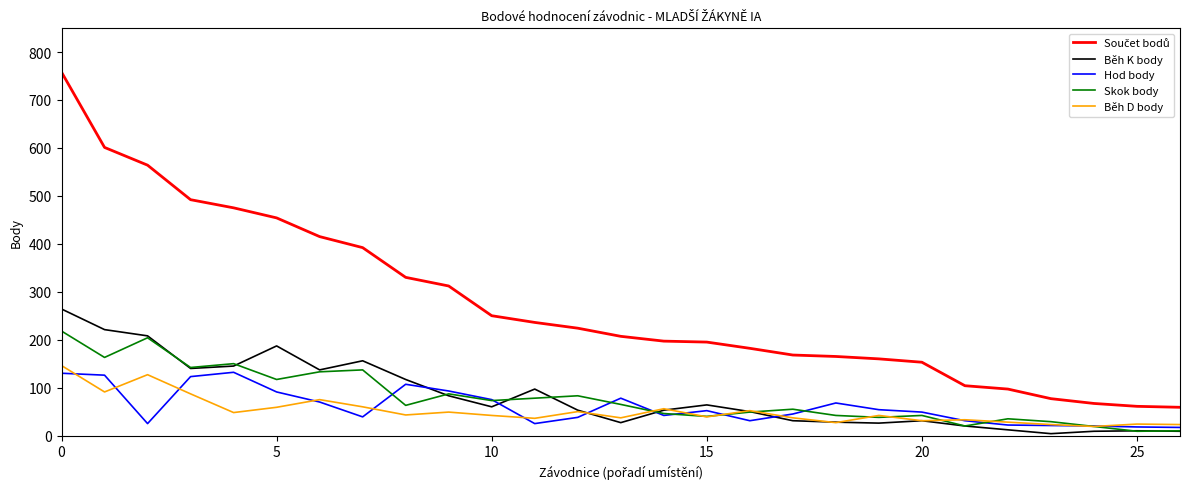

What is the maximum value for Hod body?

132